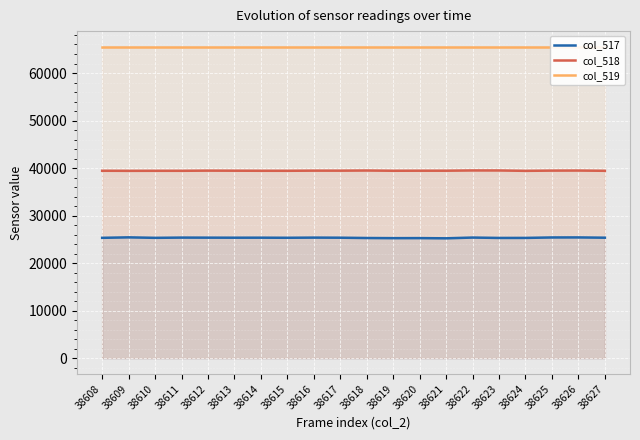

True or false: col_517 and col_518 cross at least once.

False